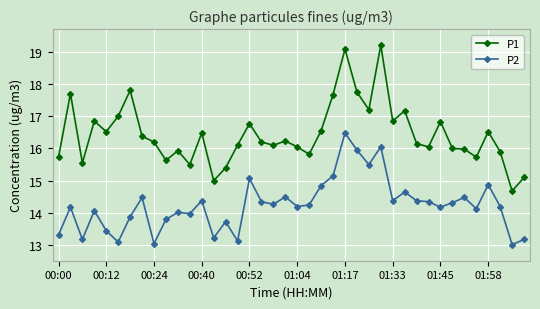

Which series has the largest range (max minus min)?

P1